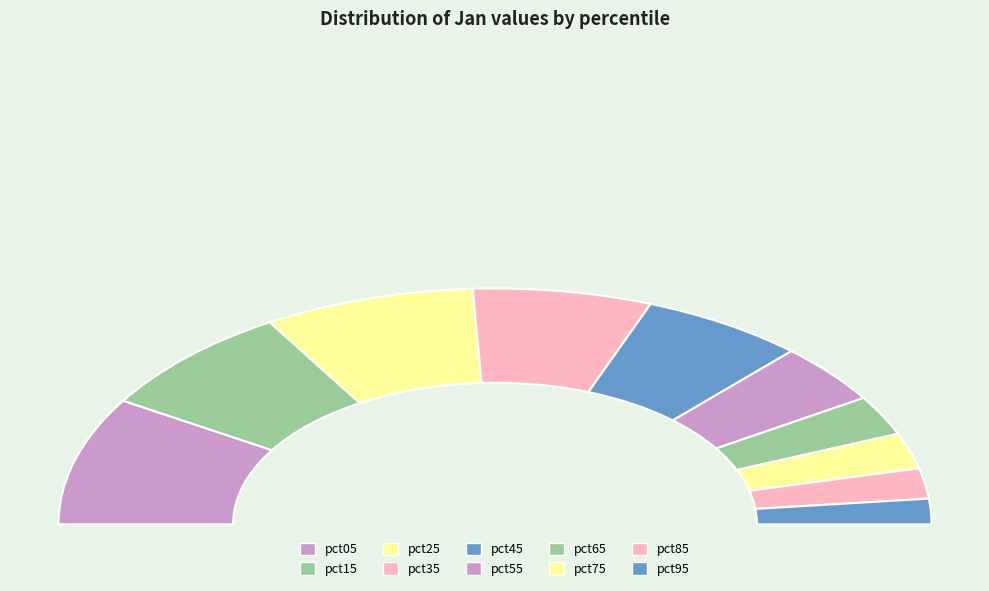

Count the number of slices in the pie.

10